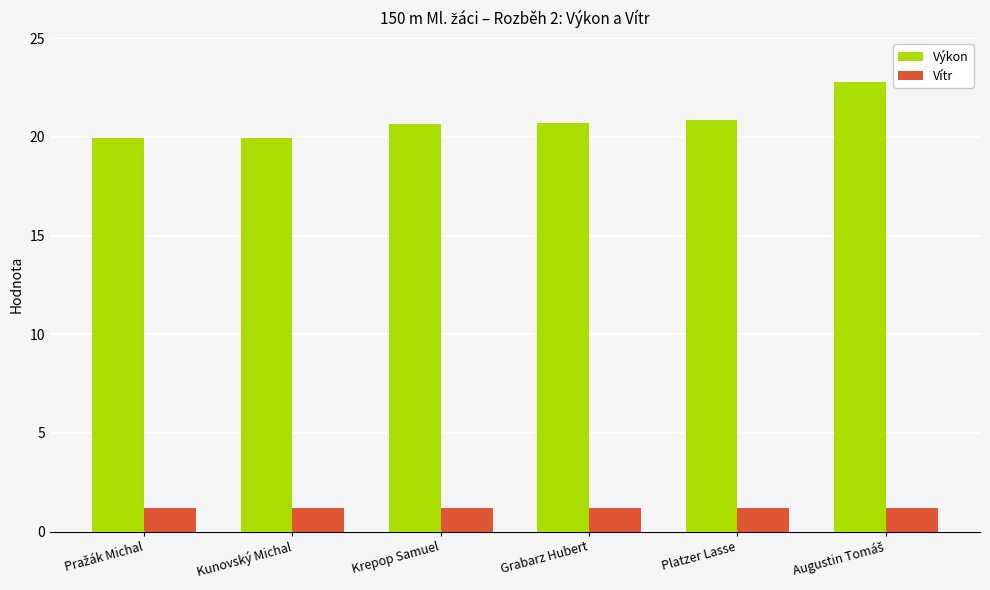

Is it true that Výkon equals 28.3 at Kunovský Michal?

False